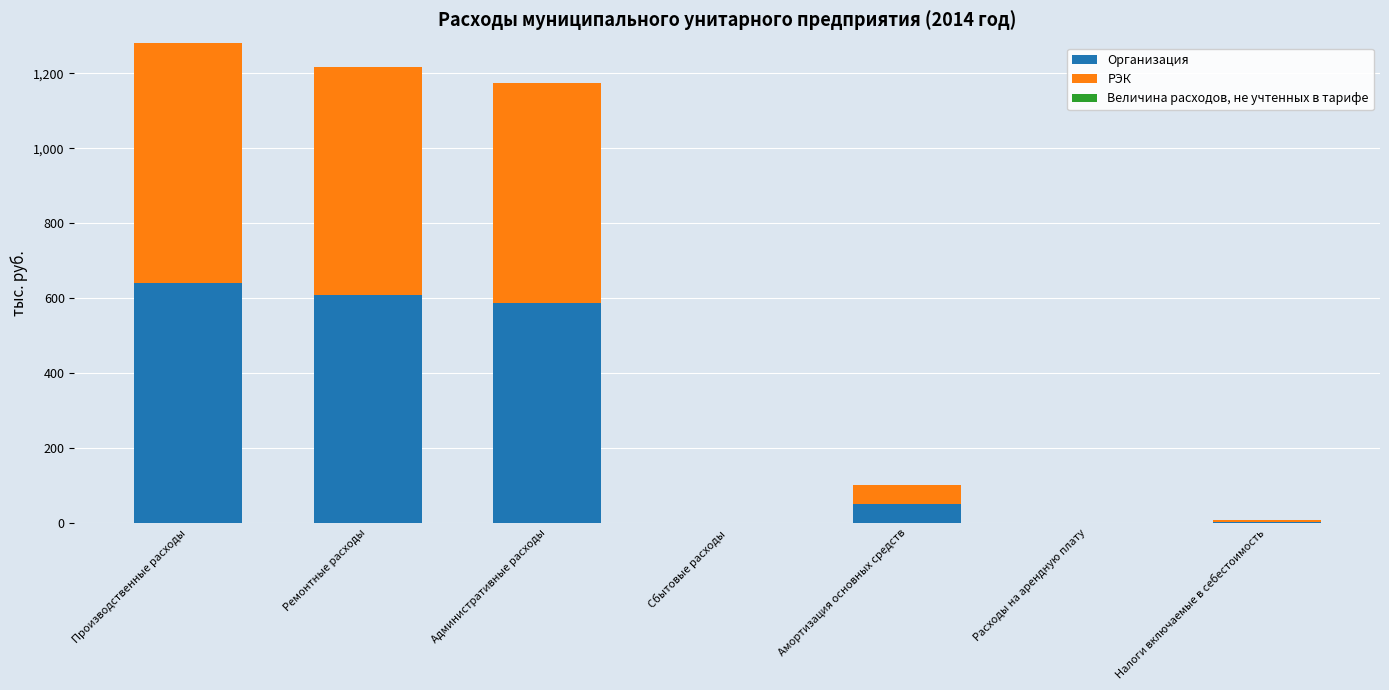

What is the sum of the Организация values at Административные расходы and Амортизация основных средств?

637.6